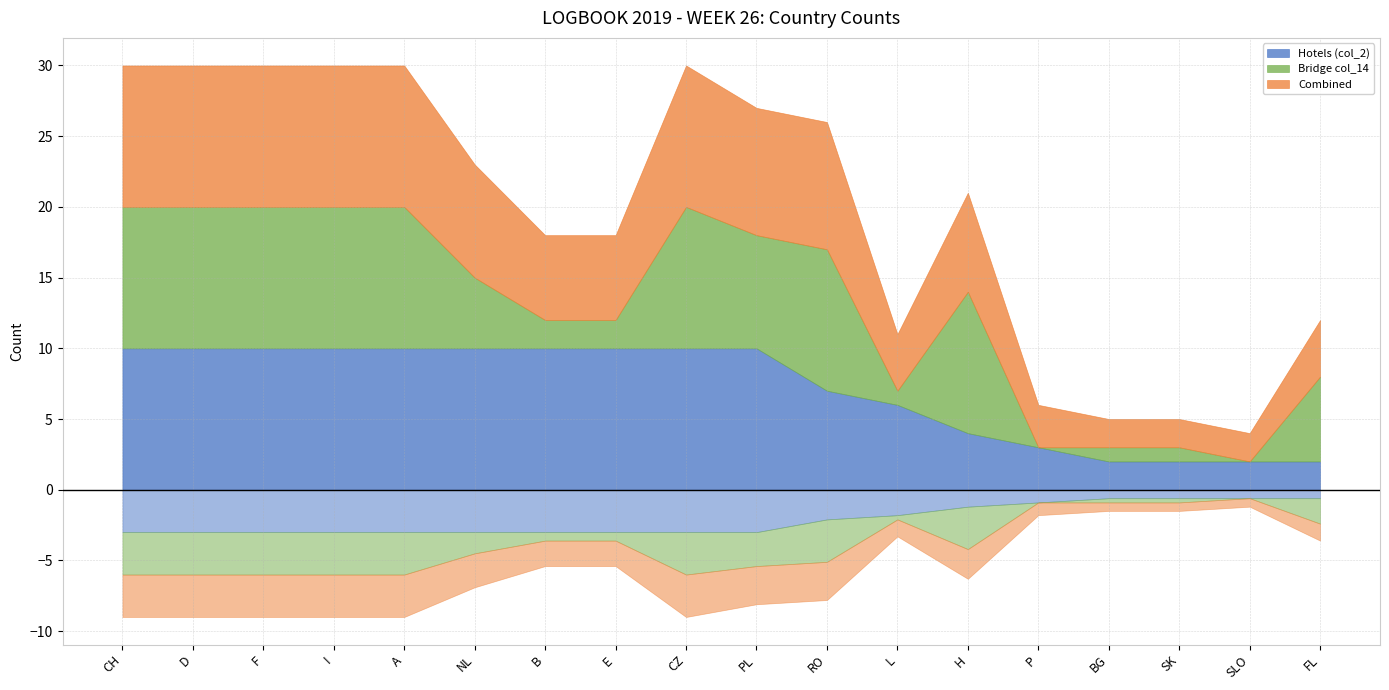

Which series has the largest total across all categories?

Hotels (col_2)